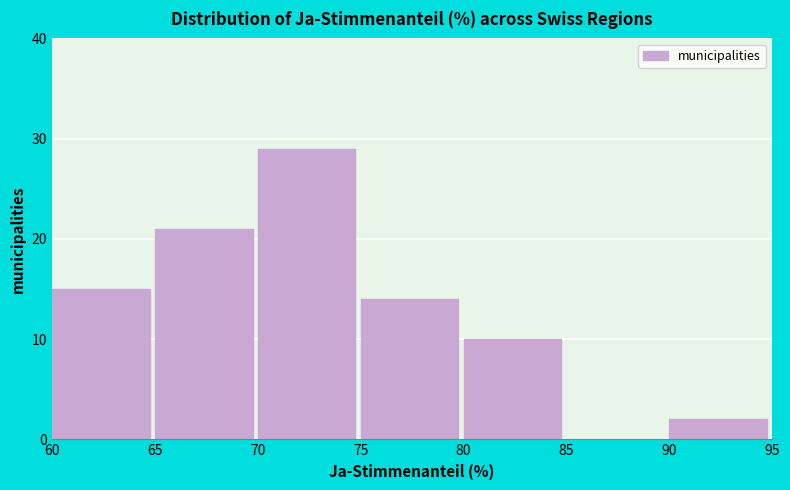

Reading left to right, list every bar in this chart as the range it spans on the x-axis followed by its height. The values are not printed on the chart, so give them approximately, as read against the axis.

60 to 65: 15
65 to 70: 21
70 to 75: 29
75 to 80: 14
80 to 85: 10
85 to 90: 0
90 to 95: 2